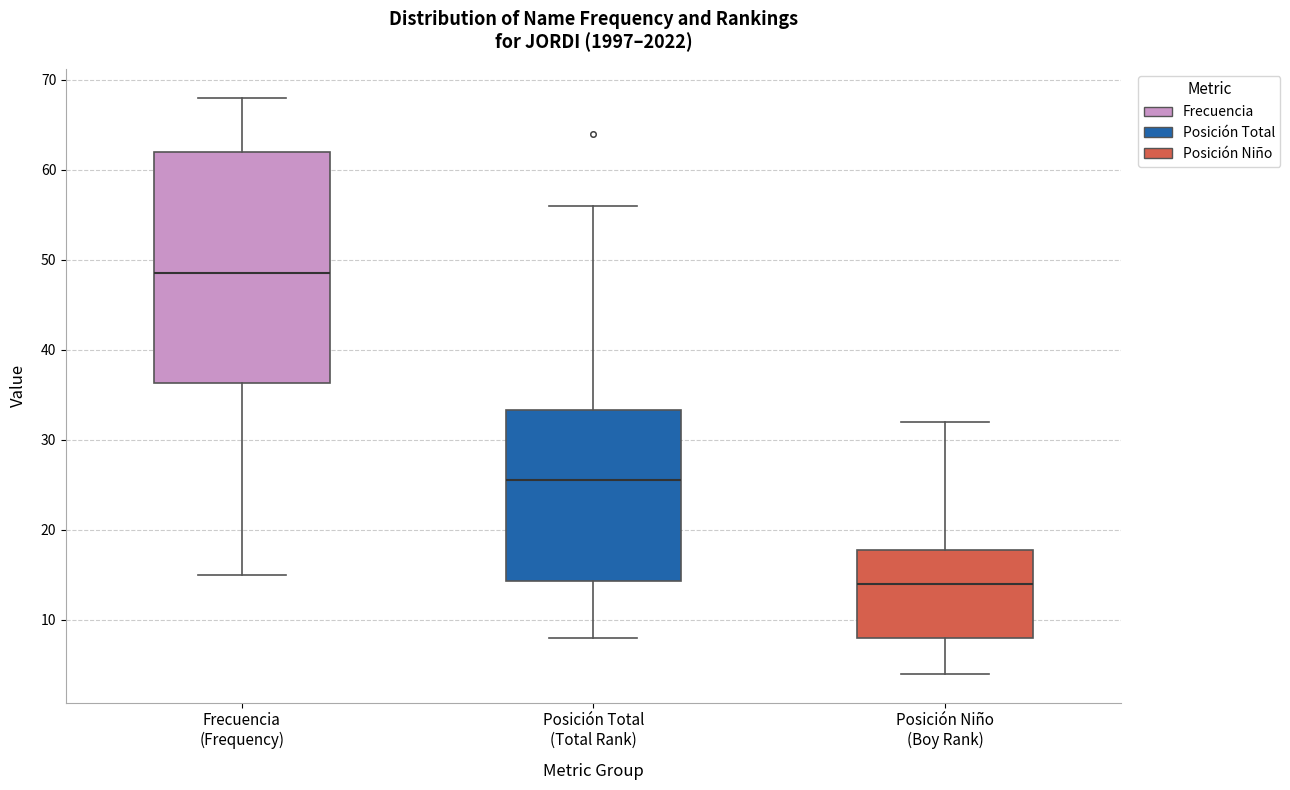

Reading left to right, transcribe this box plot: for each box, give where its median line is, the range the box spans, and where its two whiskers end, as read against the y-axis. The values are not printed on the chart, so give them approximately, as read against the axis.

Frecuencia (Frequency): median 49, box 36 to 62, whiskers 15 to 68
Posición Total (Total Rank): median 26, box 14 to 33, whiskers 8 to 56
Posición Niño (Boy Rank): median 14, box 8 to 18, whiskers 4 to 32